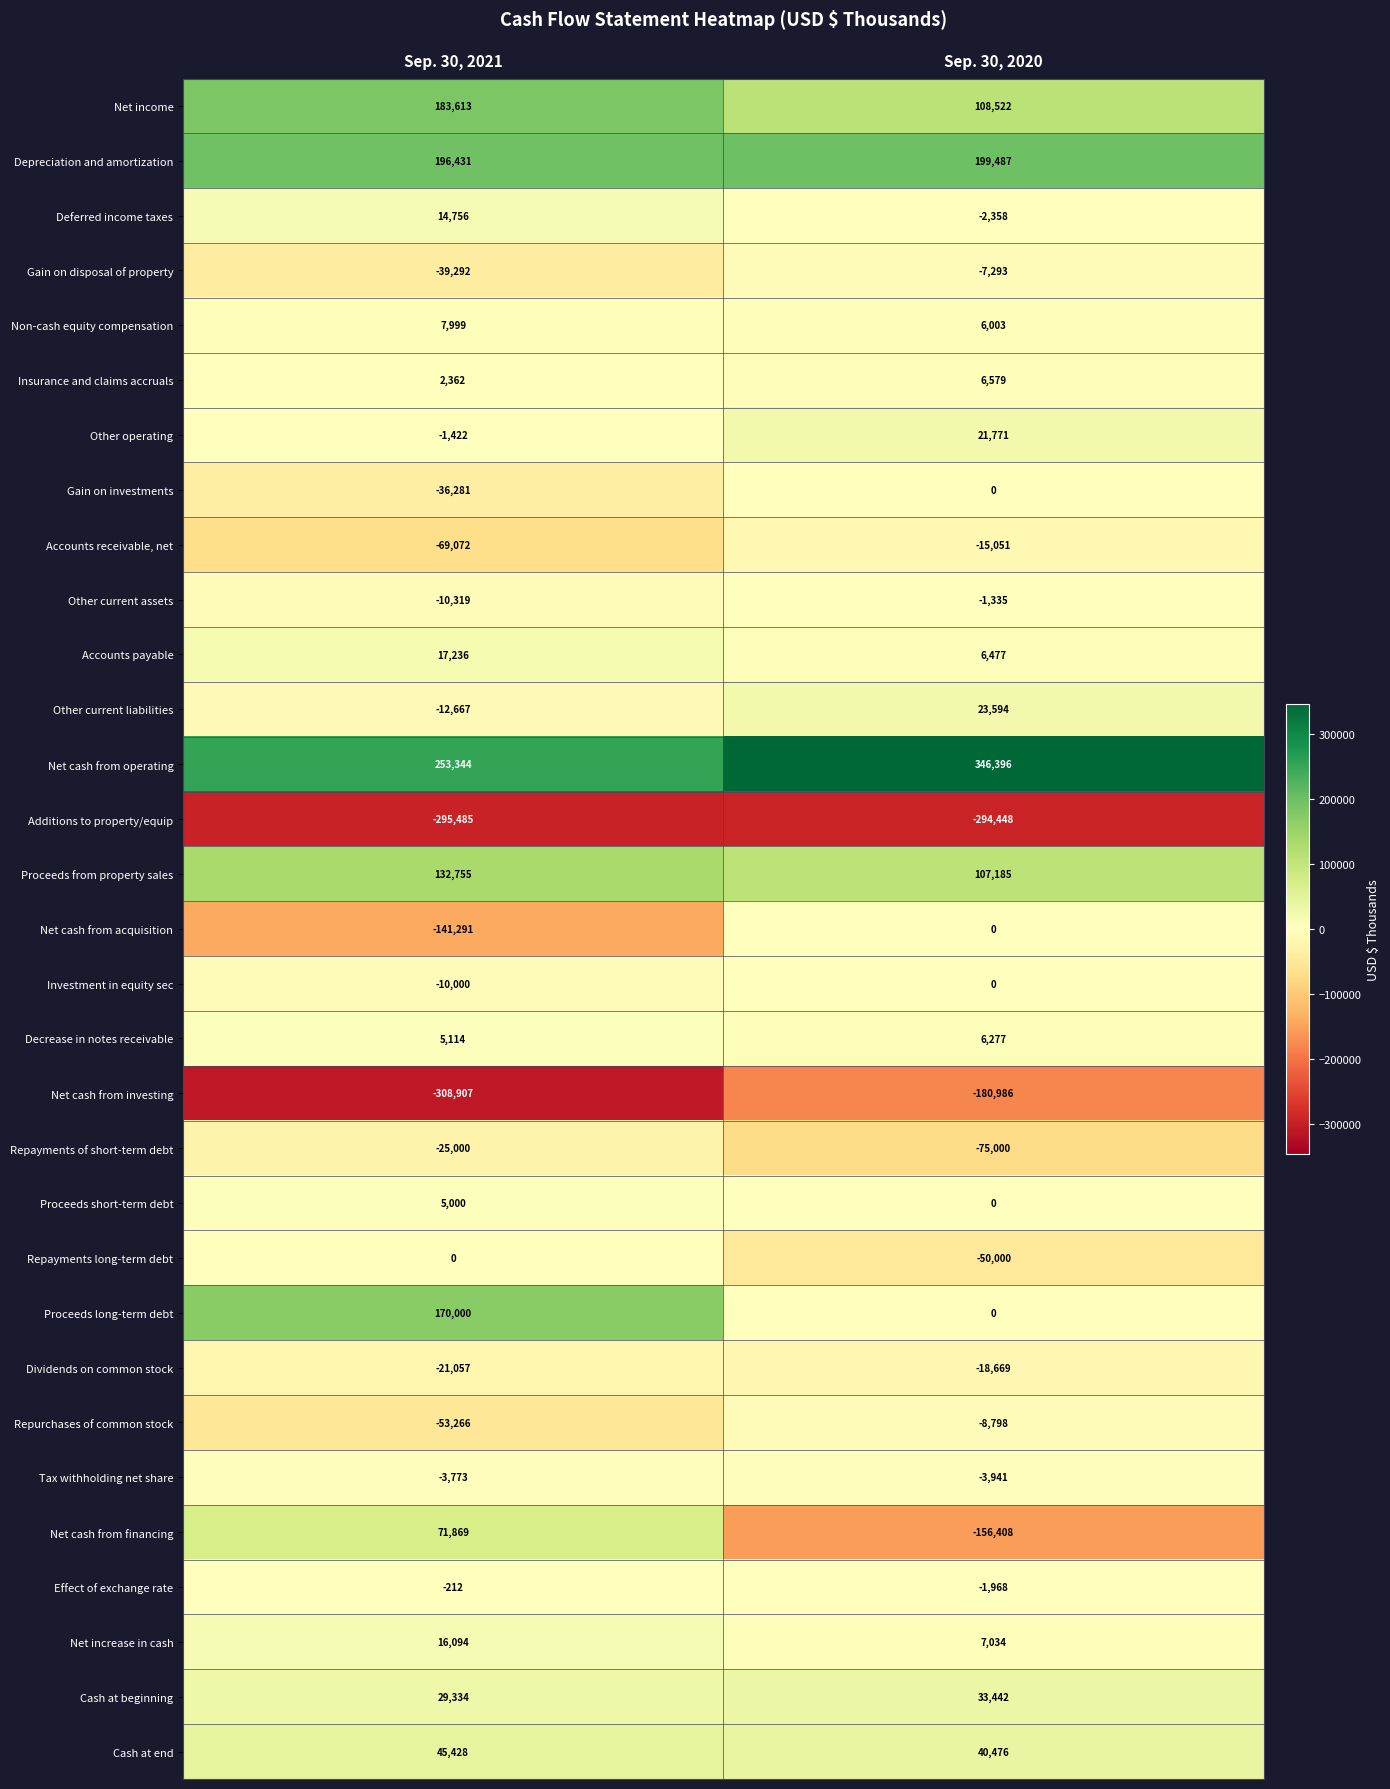

What is the total value across all series at Sep. 30, 2021?

123291